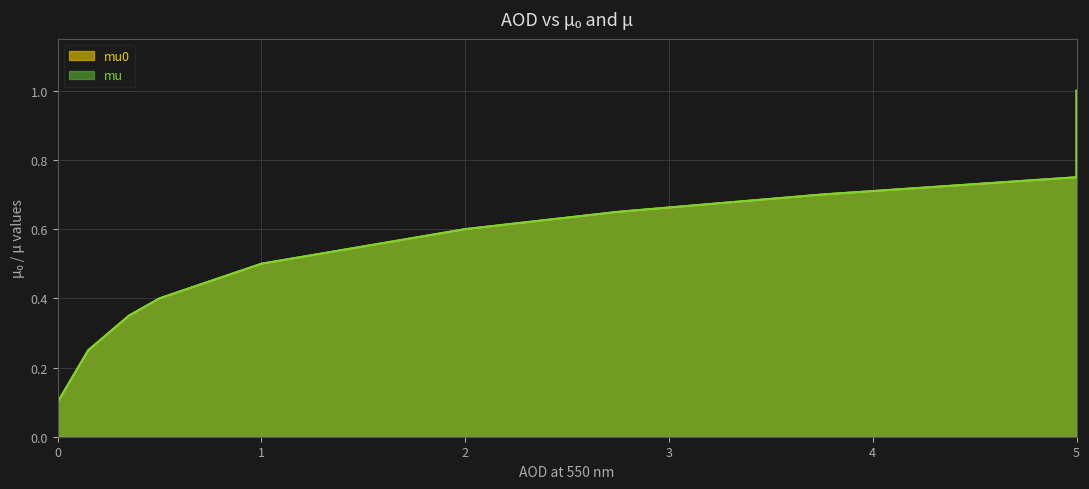

True or false: mu0 has a value of 0.3 at 4.

True